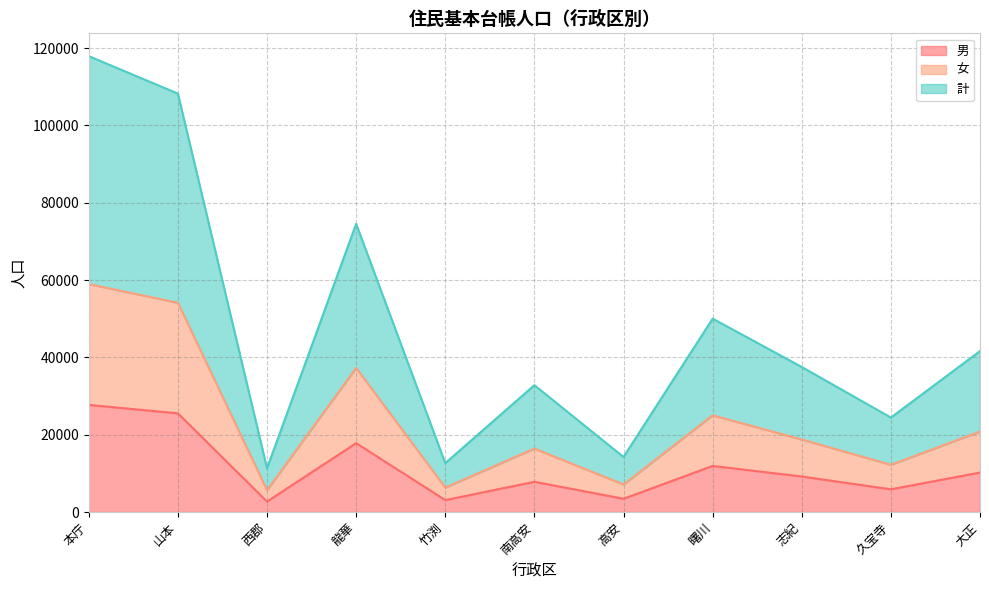

What is the approximate value of 男 at 志紀, to the nearest 100?

9200